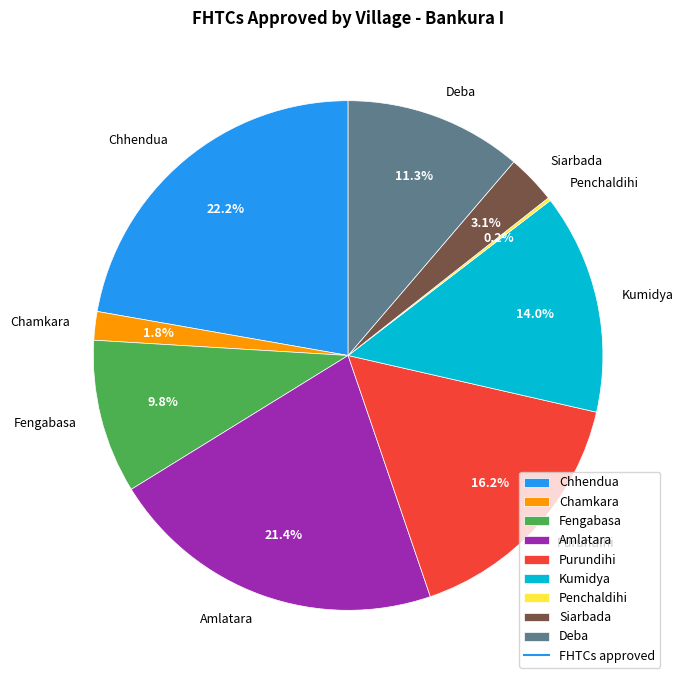

Does any single category account for the majority?

No